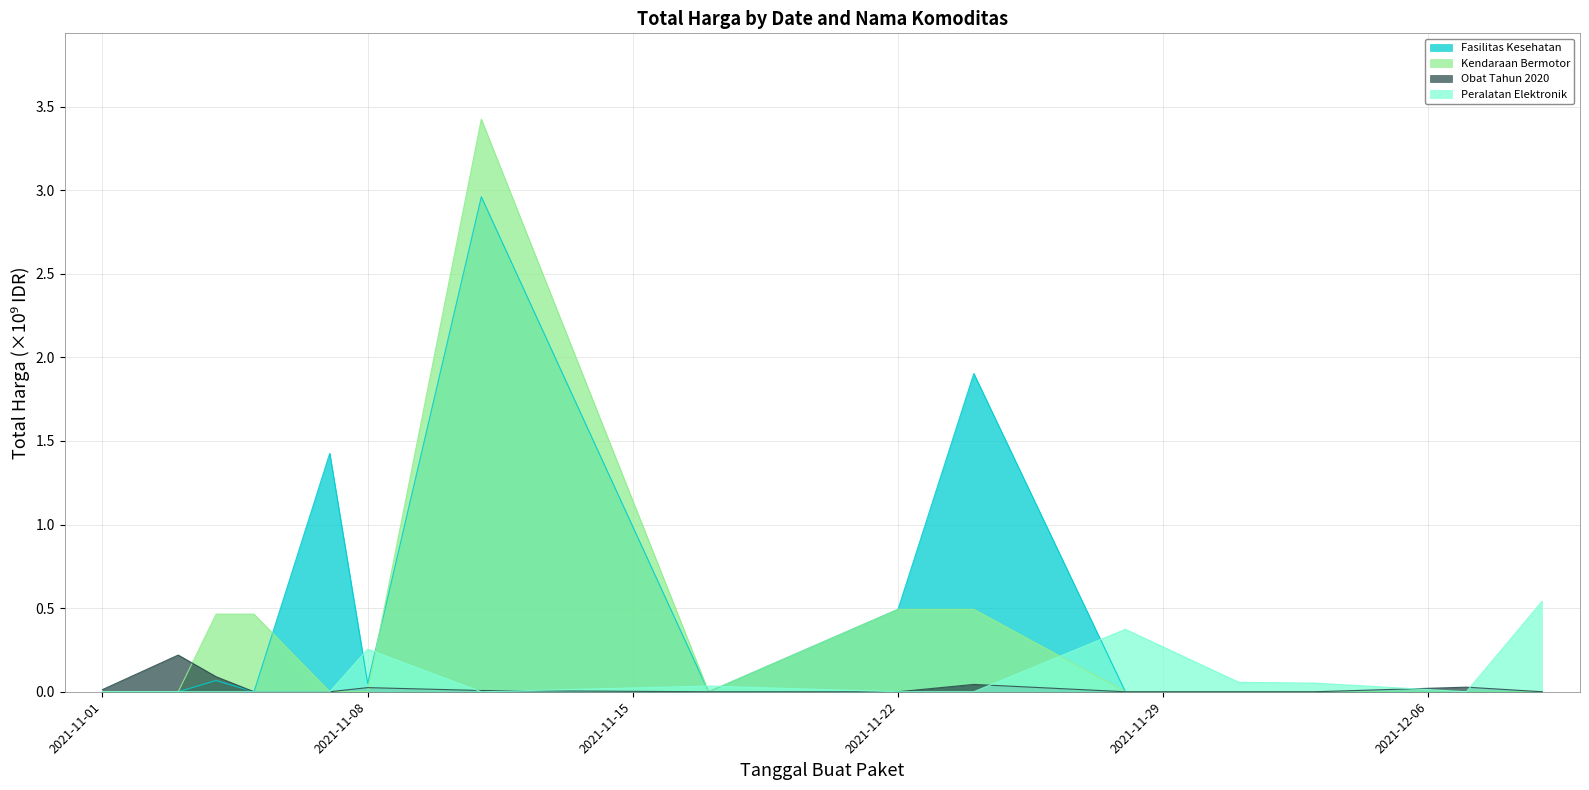

How many positive values does the Peralatan Elektronik series have?

6